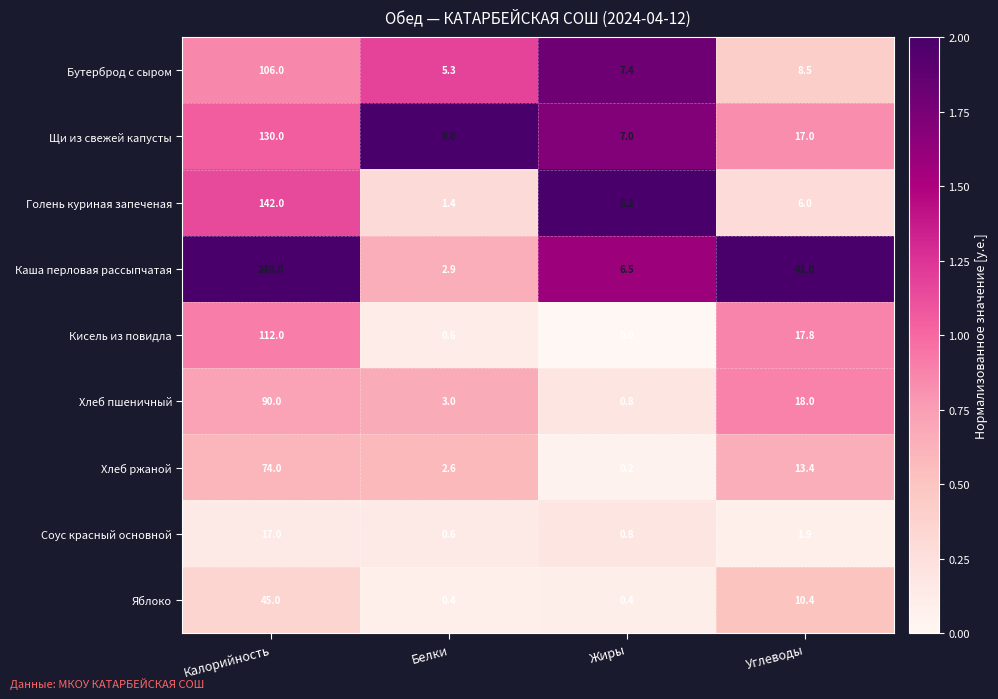

Which series has the largest range (max minus min)?

Каша перловая рассыпчатая